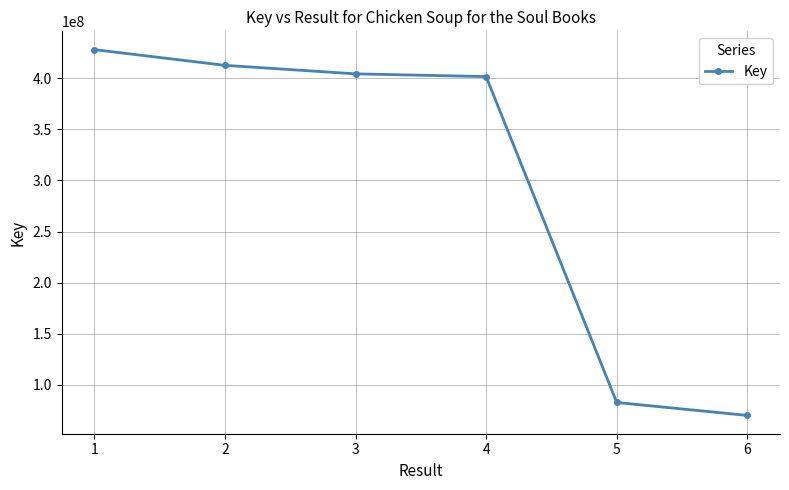

Which category has the highest value across all series?

1